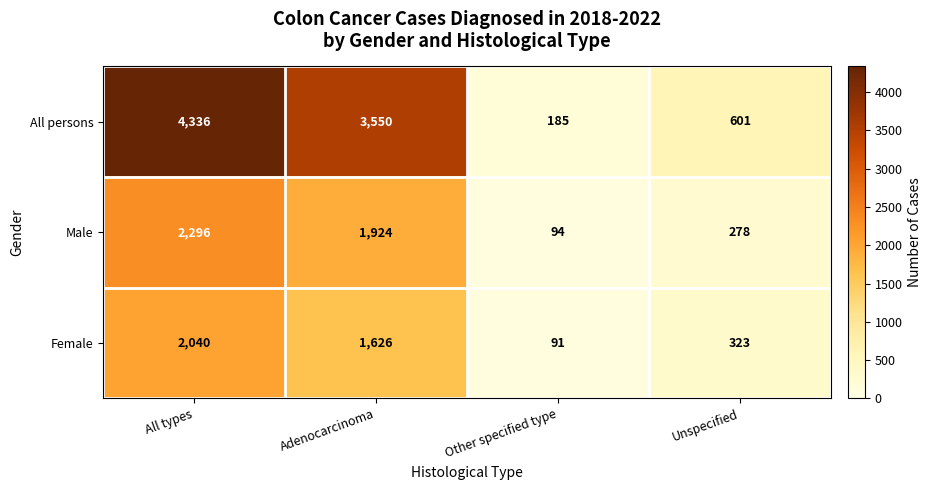

Read the Male value at Unspecified.

278